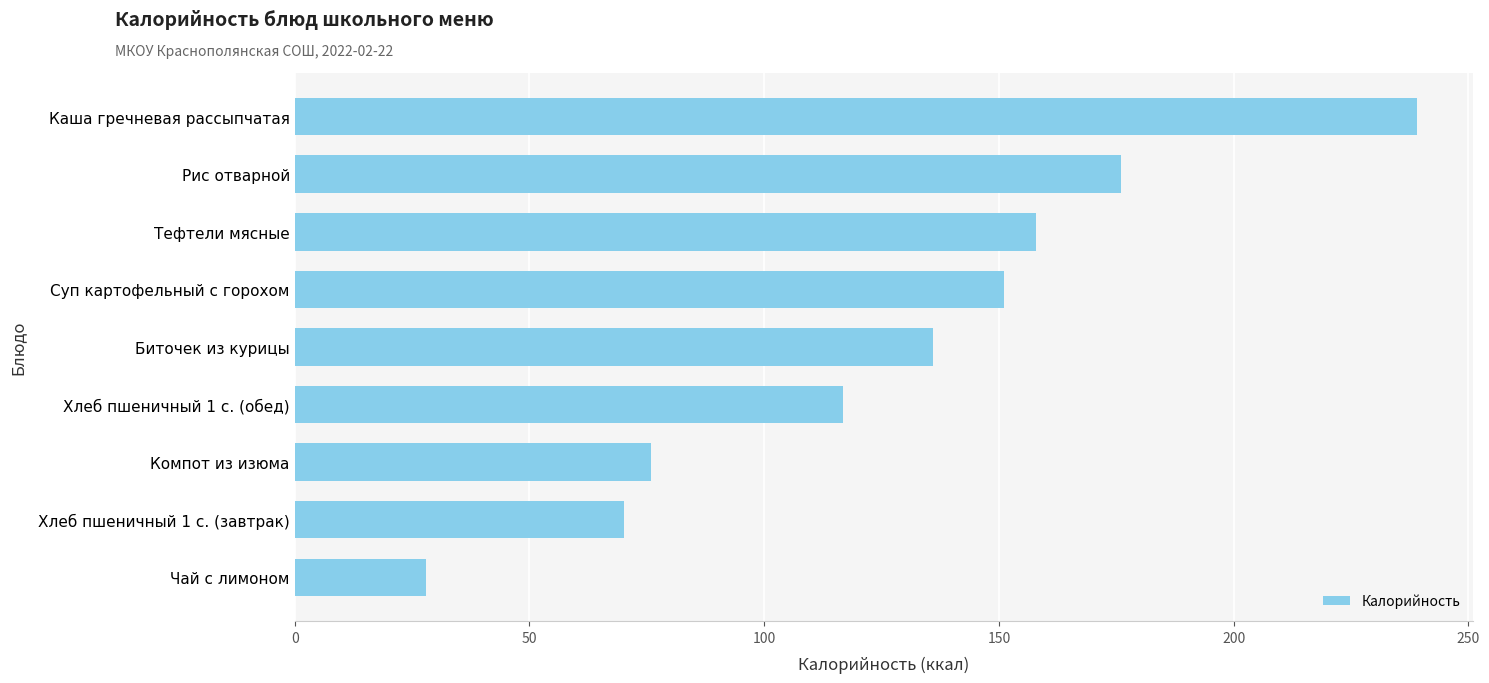

What is the label of the 2nd bar from the top?

Рис отварной